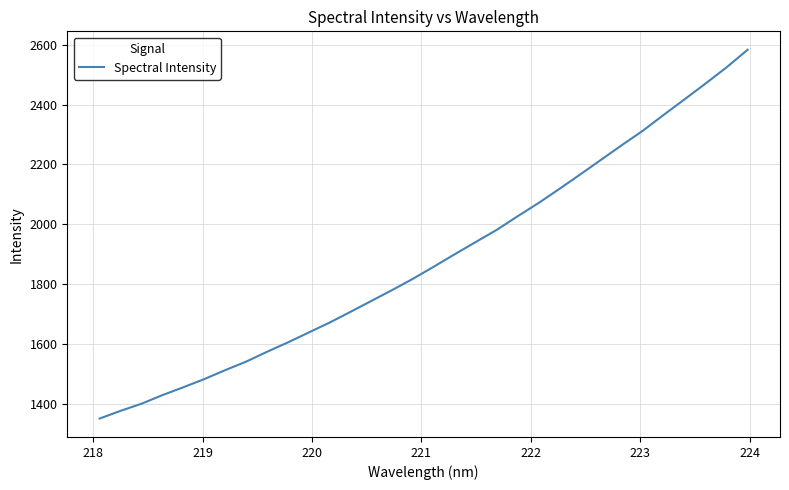

What is the greatest value displayed?

2582.9